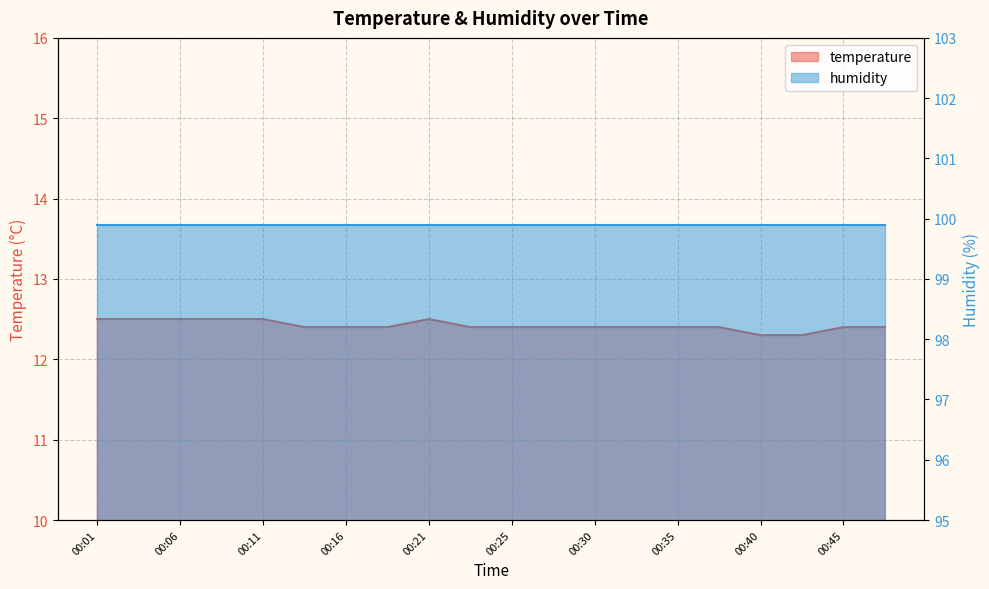

Where is the first local maximum?

00:21